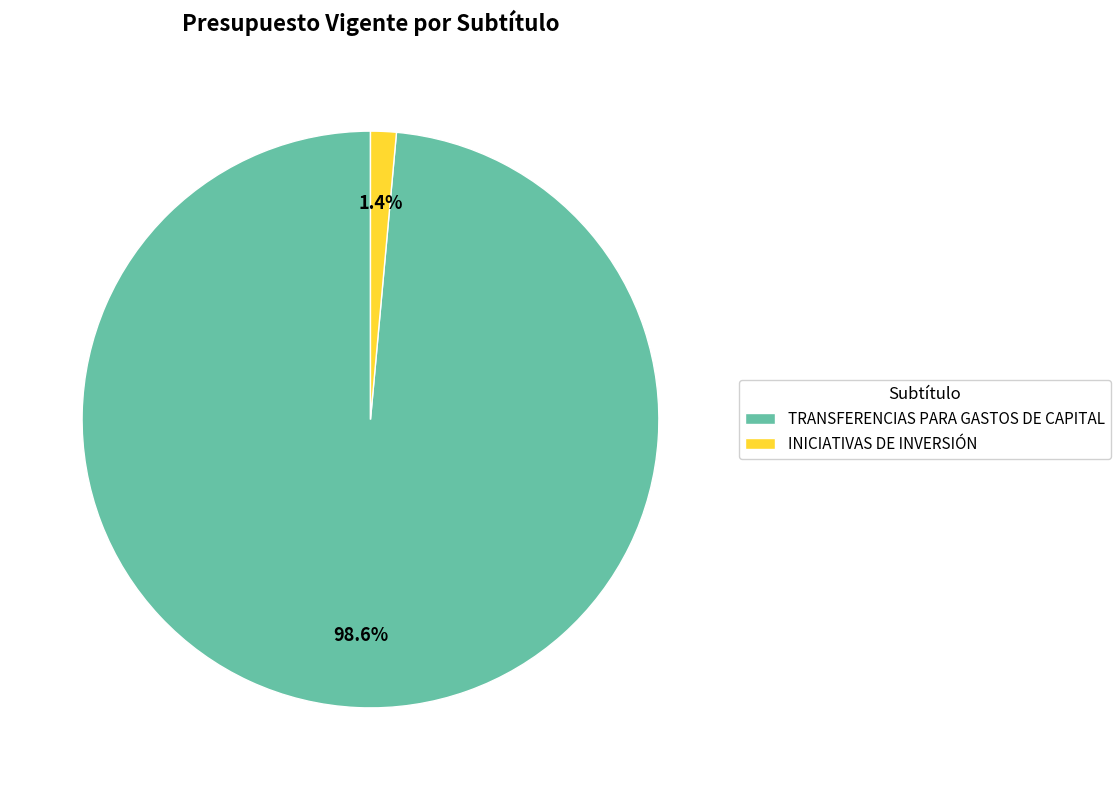

The TRANSFERENCIAS PARA GASTOS DE CAPITAL slice represents 89% of the pie. True or false?

False